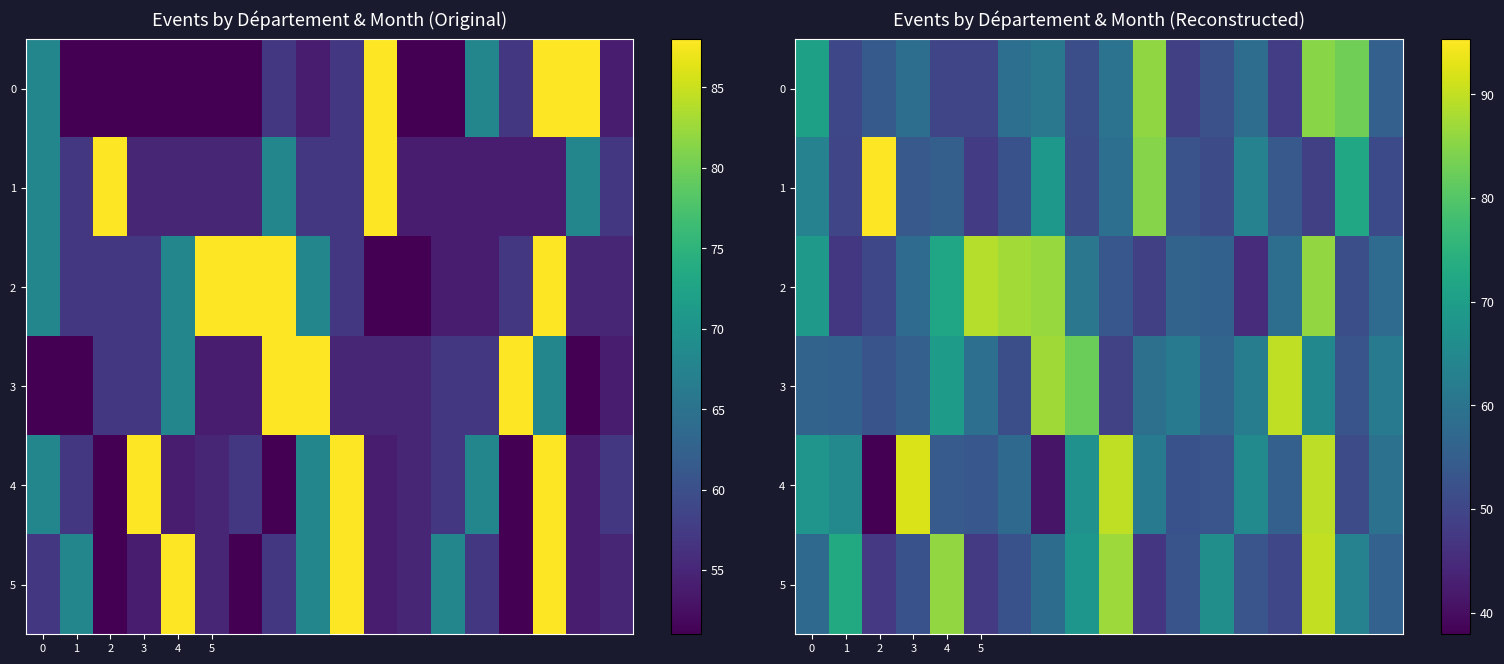

What is the total value across all series at 2?

338.1